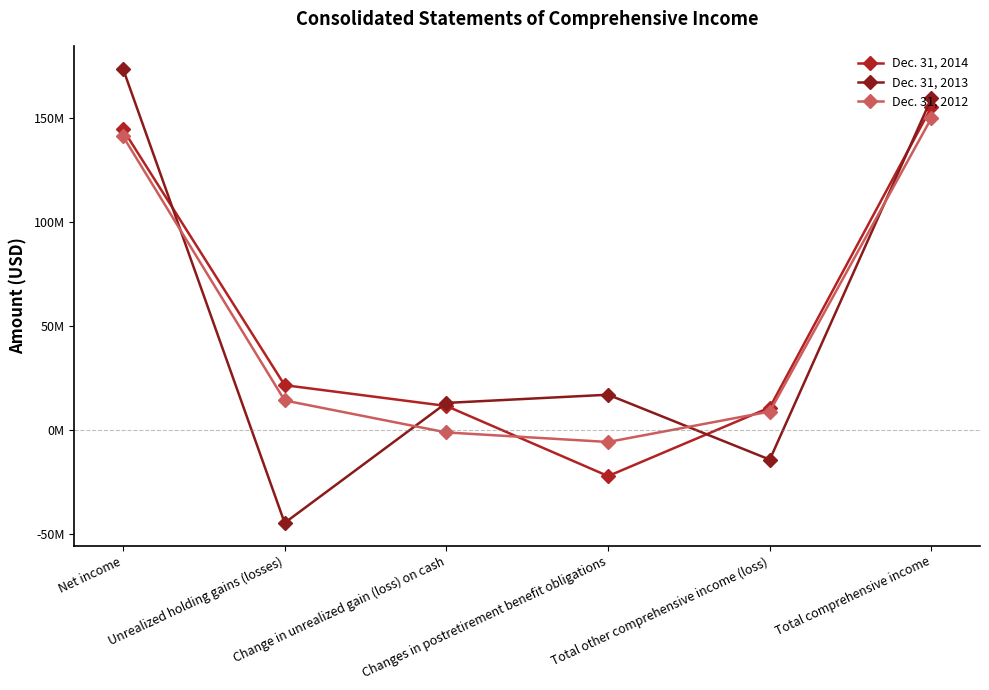

Between Total other comprehensive income (loss) and Change in unrealized gain (loss) on cash, which is larger?

Change in unrealized gain (loss) on cash